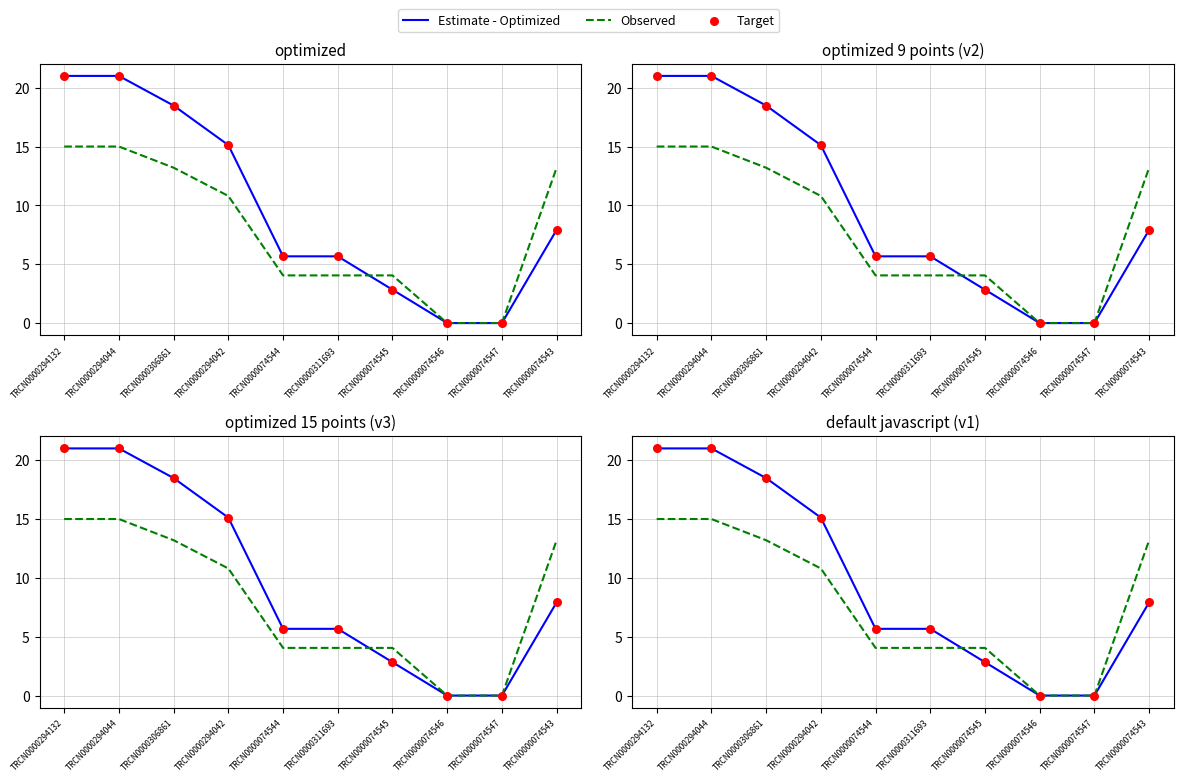

Which series contains the lowest Y value?

Estimate - Optimized